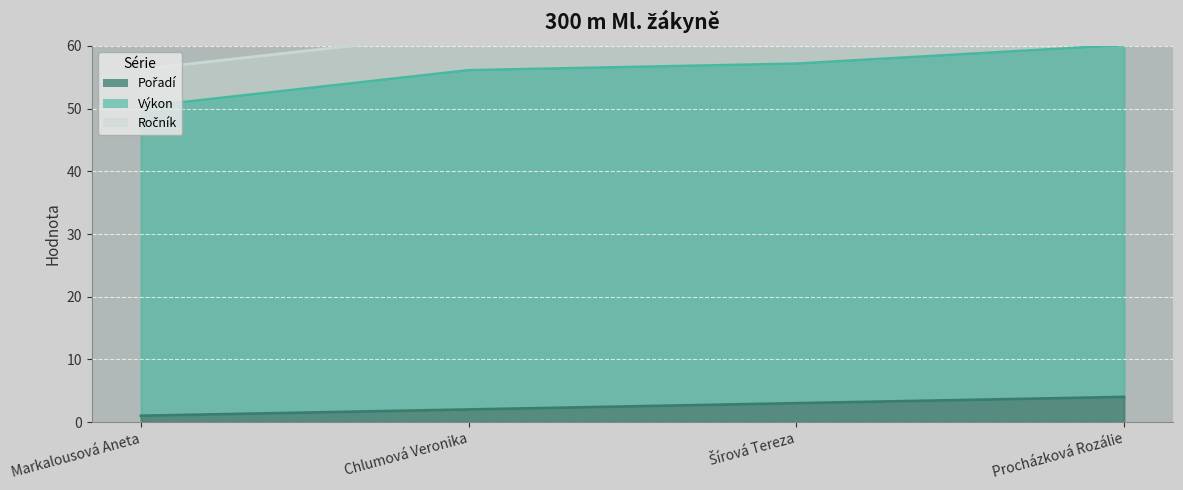

Where is Výkon nearest to the value 55?

Chlumová Veronika